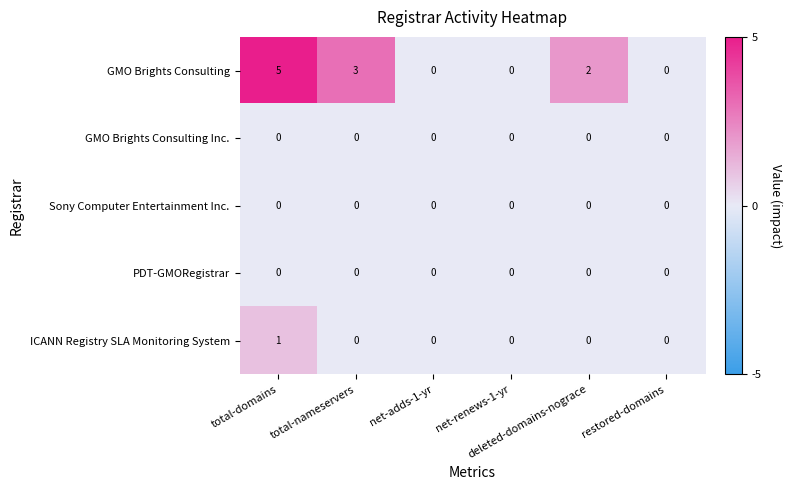

Which series has the largest total across all categories?

GMO Brights Consulting